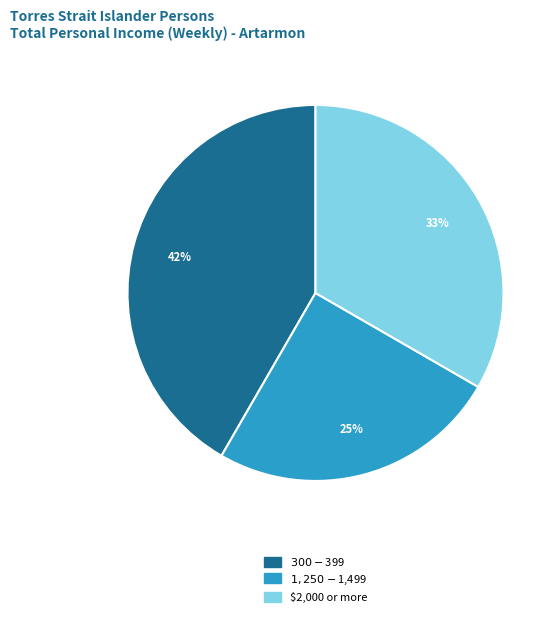

Is it true that $300-$399 is 42% of the pie?

True